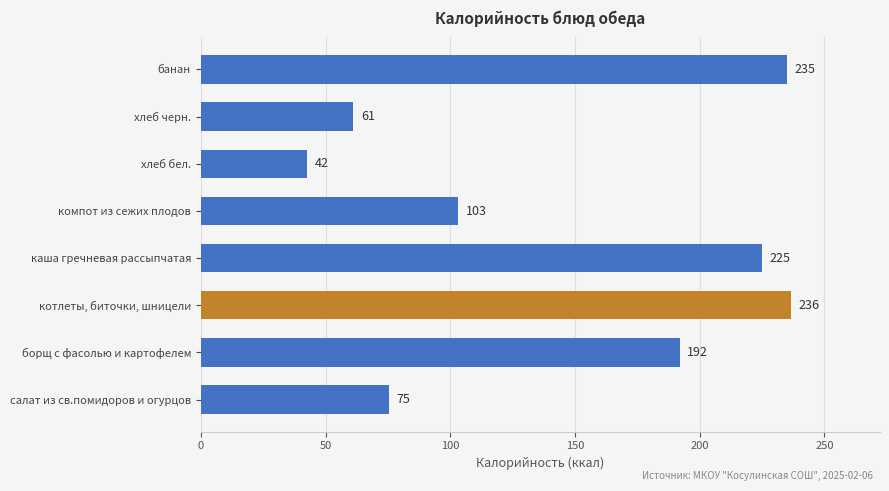

Is it true that the value at салат из св.помидоров и огурцов is 19.2?

False